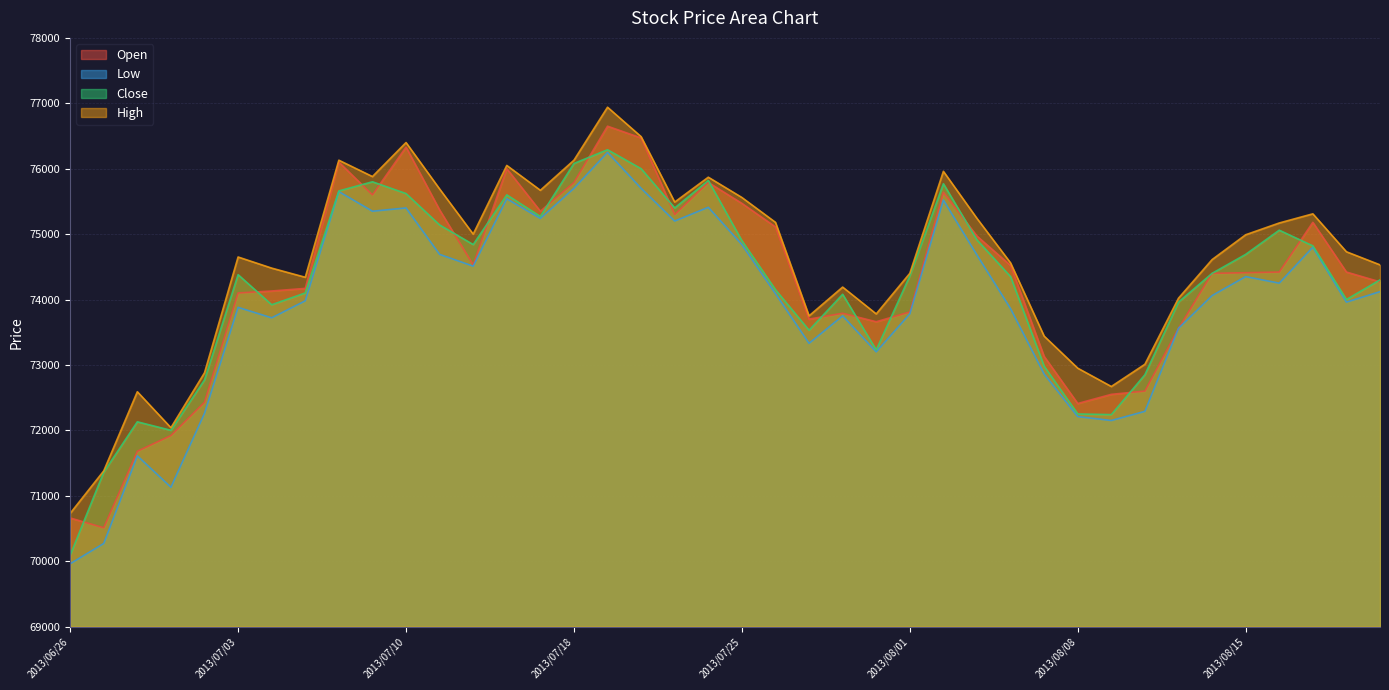

What is the lowest value of the Close series?

70090